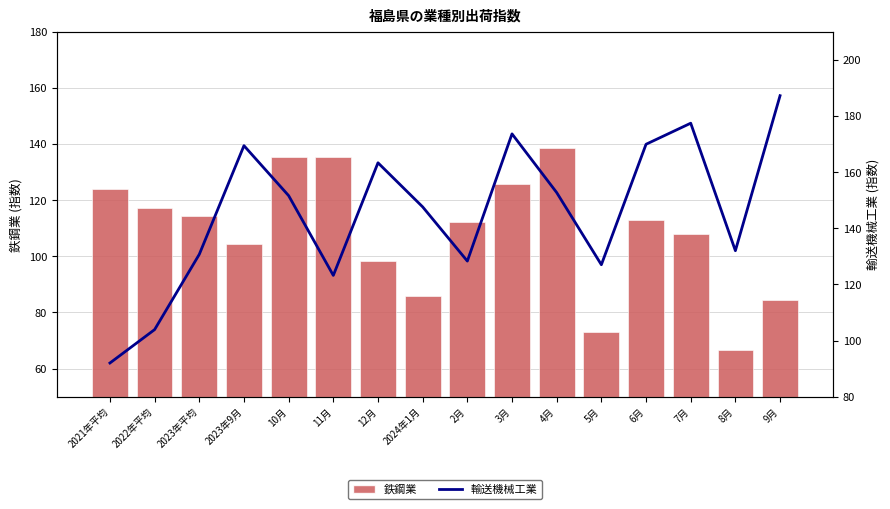

Is the value of 鉄鋼業 at 11月 greater than the value of 輸送機械工業 at 4月?

No